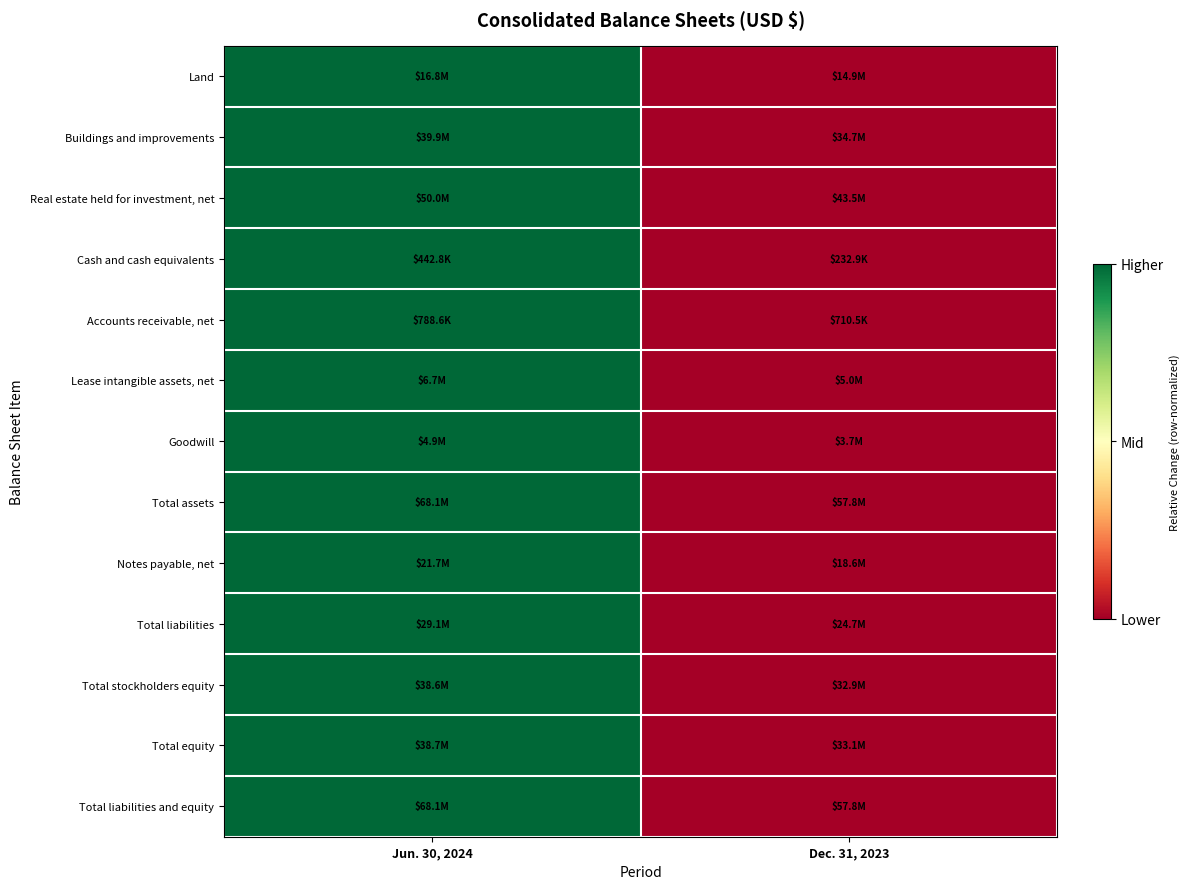

What is the maximum value shown in the chart?

1